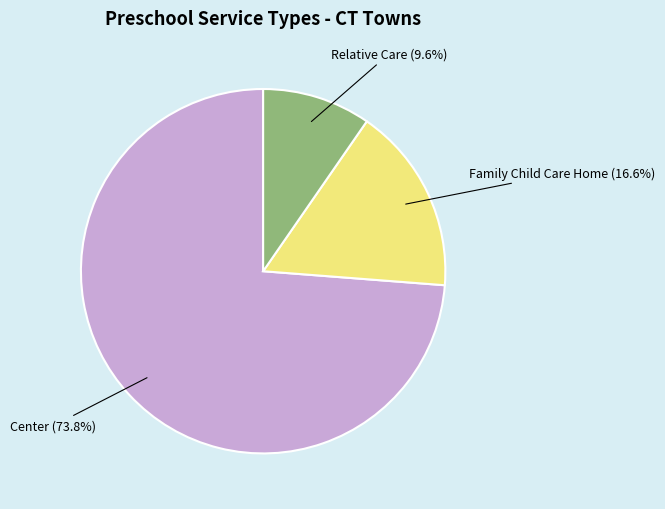

Is there any slice that represents more than half of the pie?

Yes